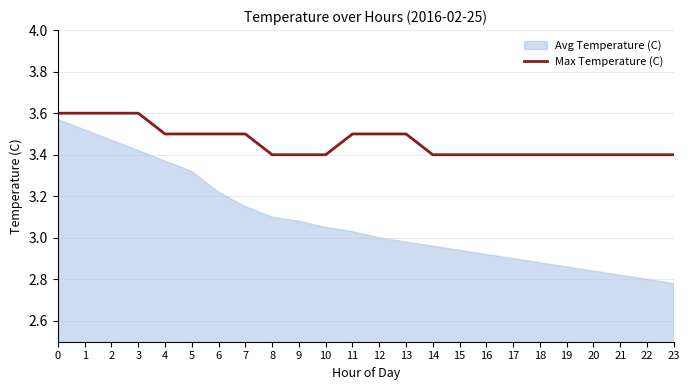

How many data points does each series have?

24